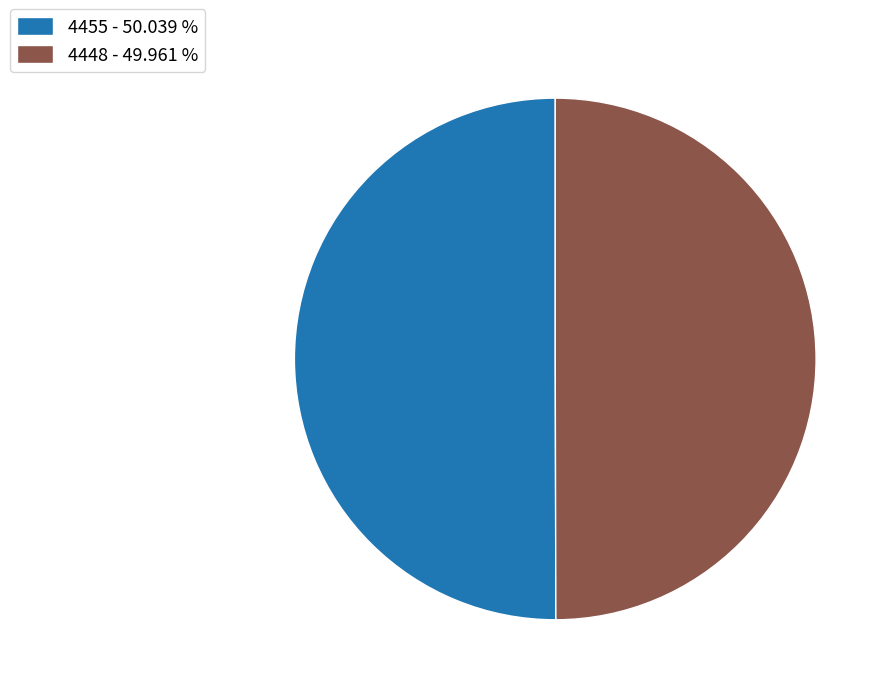

Do 4455 - 50.039 % and 4448 - 49.961 % together represent more than half of the pie?

Yes